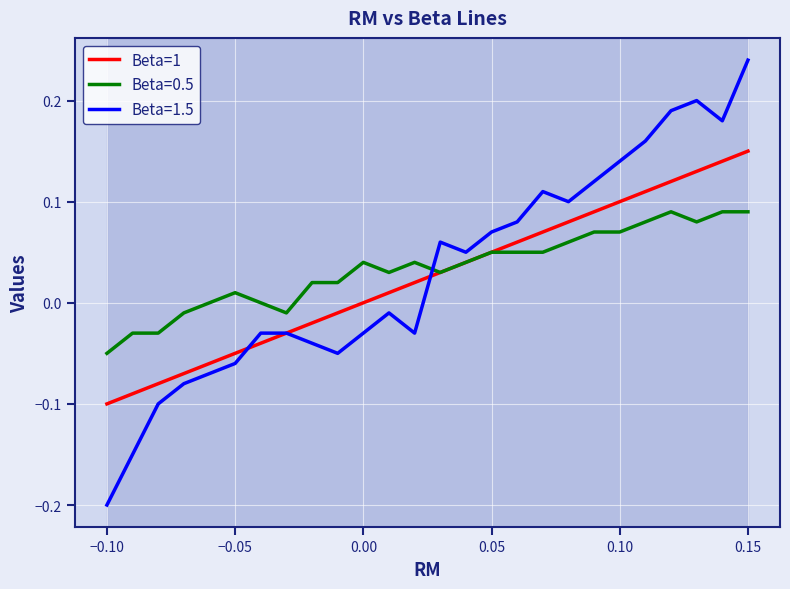

List the series in order of their peak value, highest first.

Beta=1.5, Beta=1, Beta=0.5